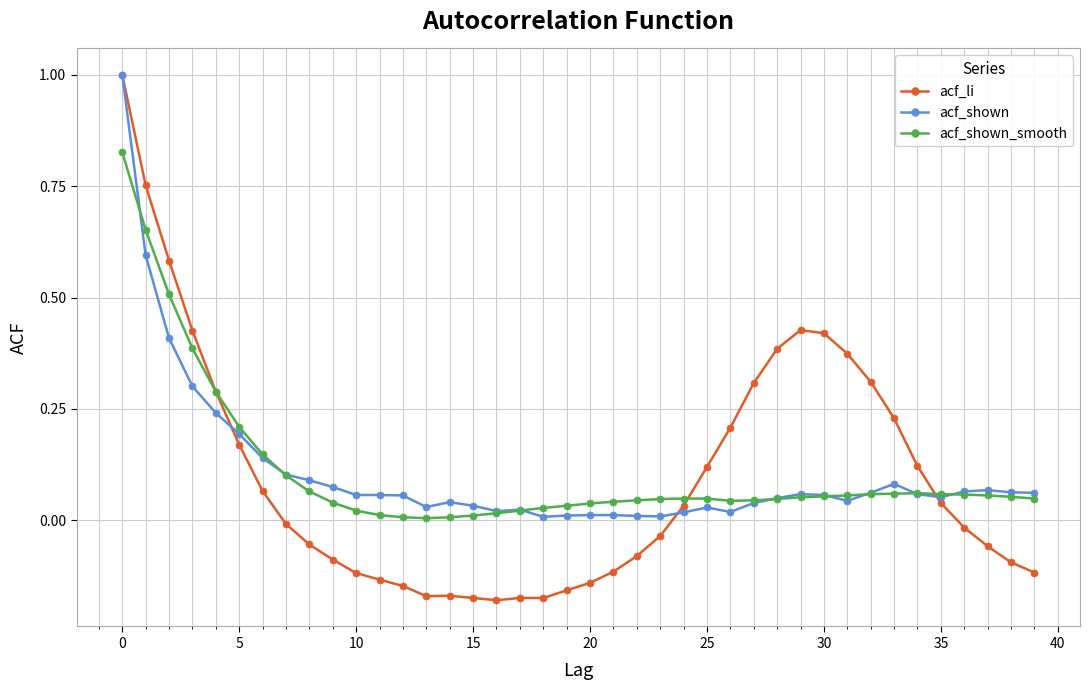

What is the maximum value shown in the chart?

1.0